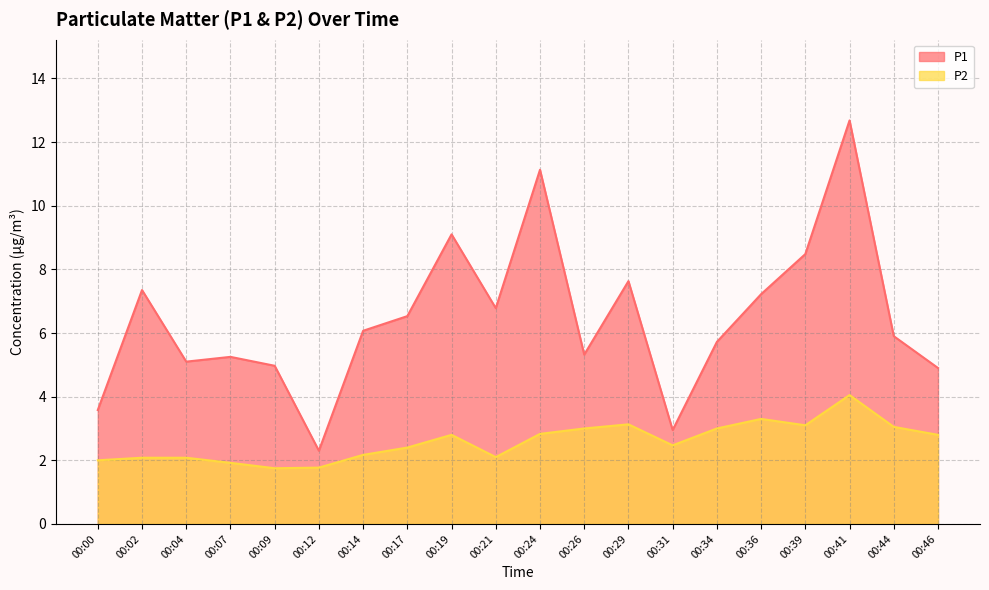

How many interior local peaks does the P2 series have?

4